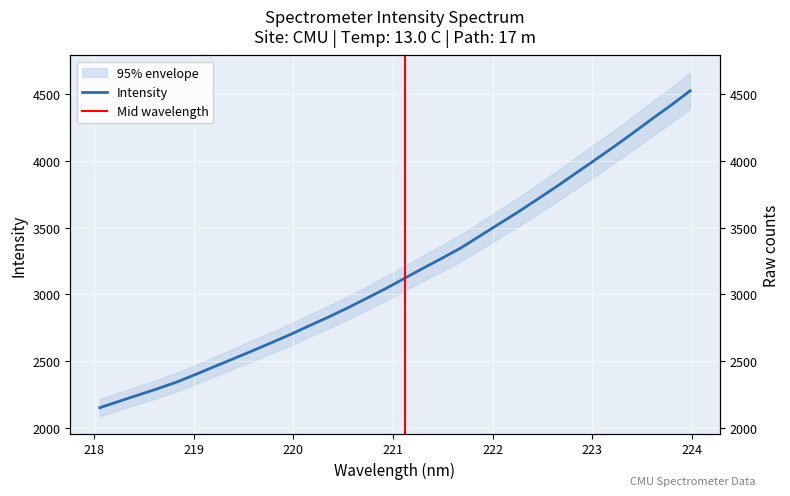

Is this an area chart (filled region under the line)?

No